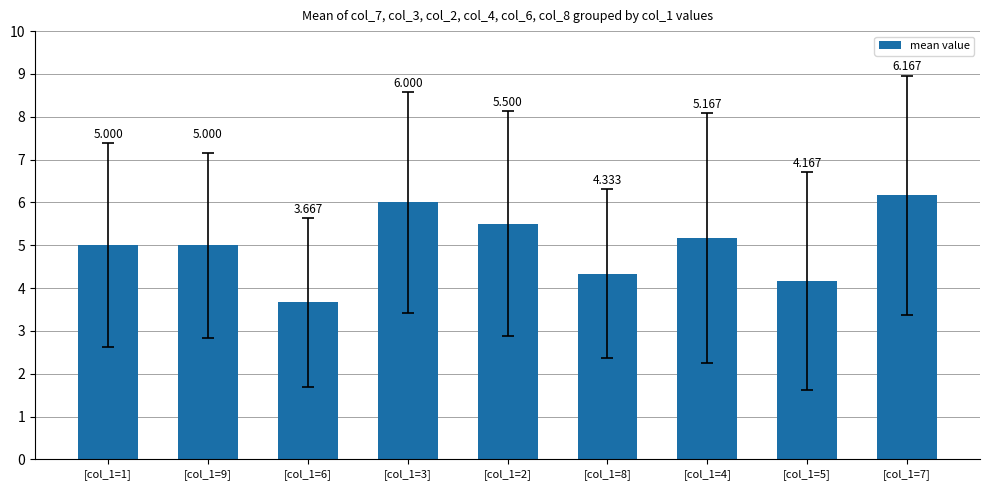

What is the greatest value displayed?

6.2